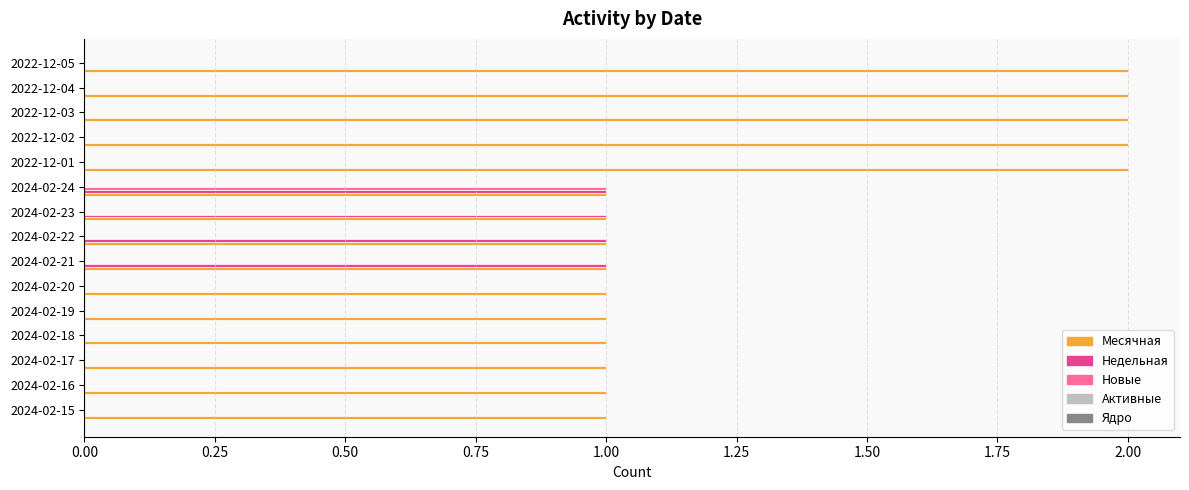

What is the average value of the Новые series?

0